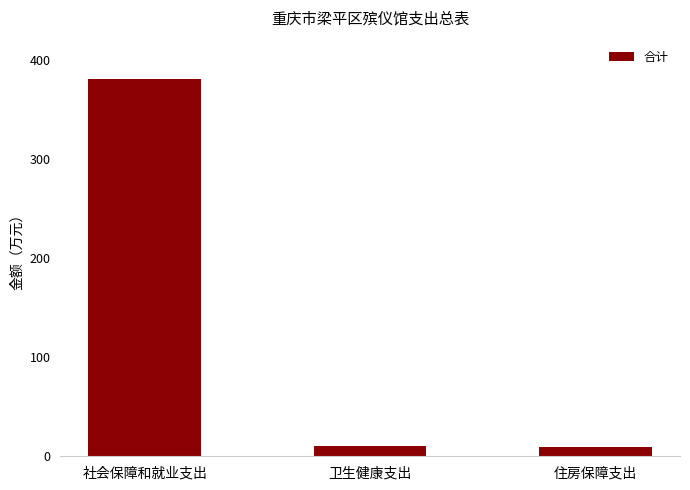

Where is the data nearest to the value 194?

卫生健康支出